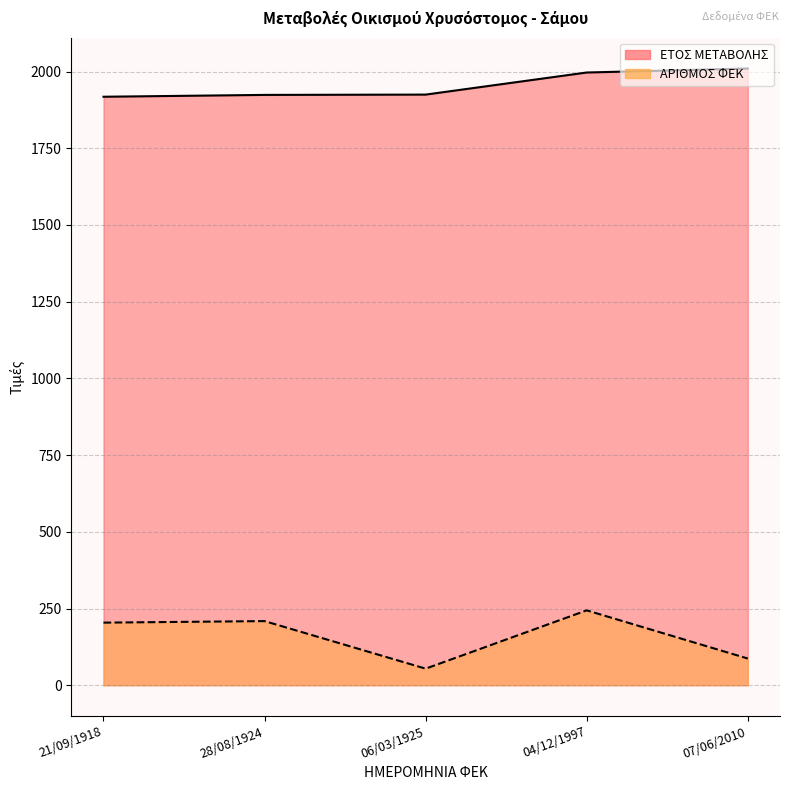

How many data points does each series have?

5